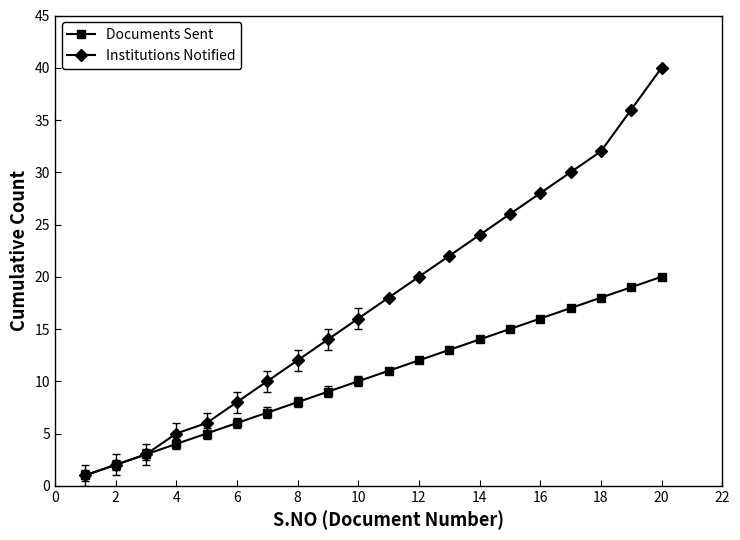

What is the greatest value displayed?

40